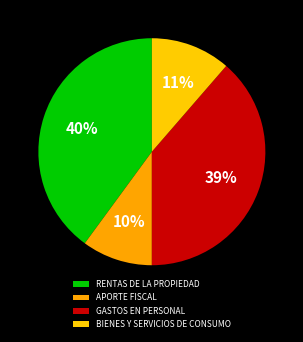

Which slice is the largest?

RENTAS DE LA PROPIEDAD